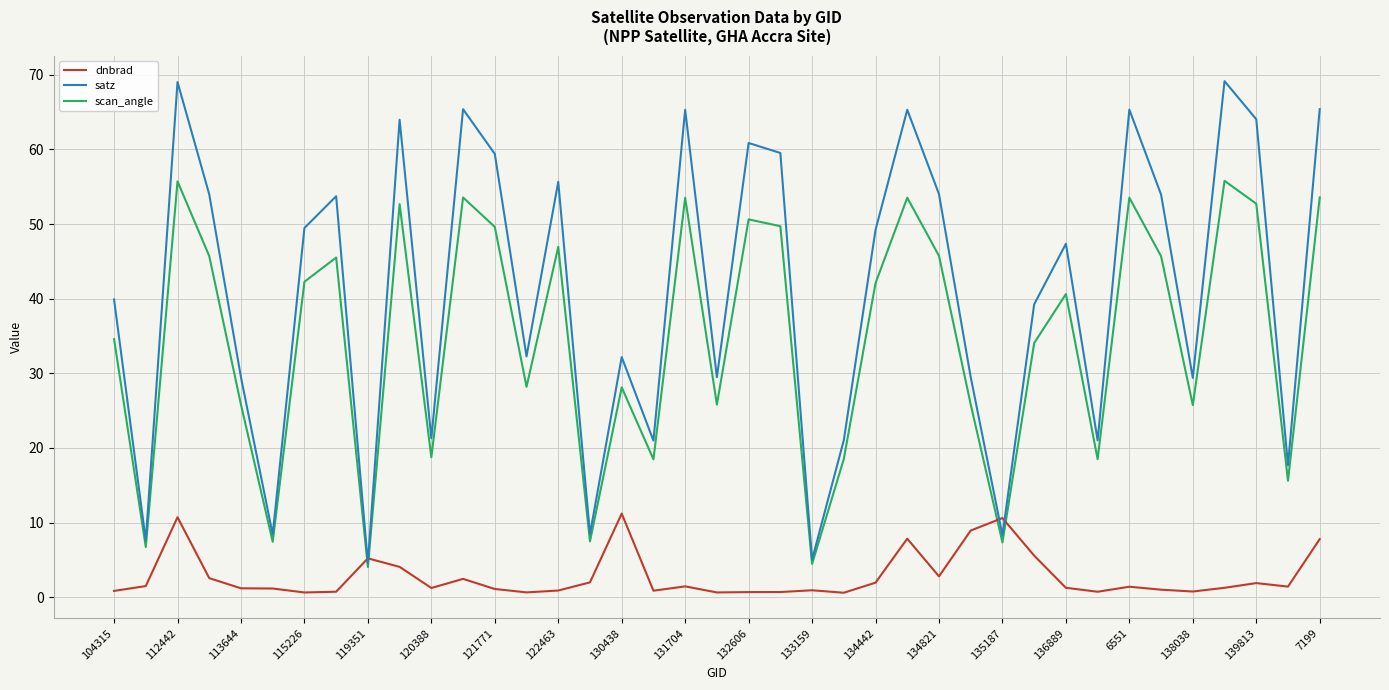

How many lines are shown in the chart?

3